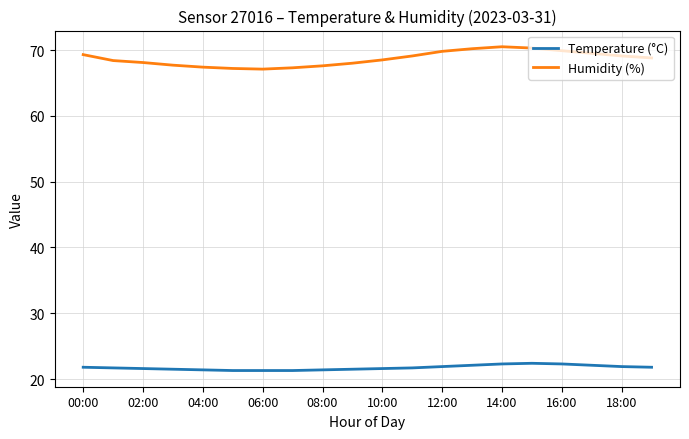

True or false: Humidity (%) and Temperature (°C) intersect in this chart.

False